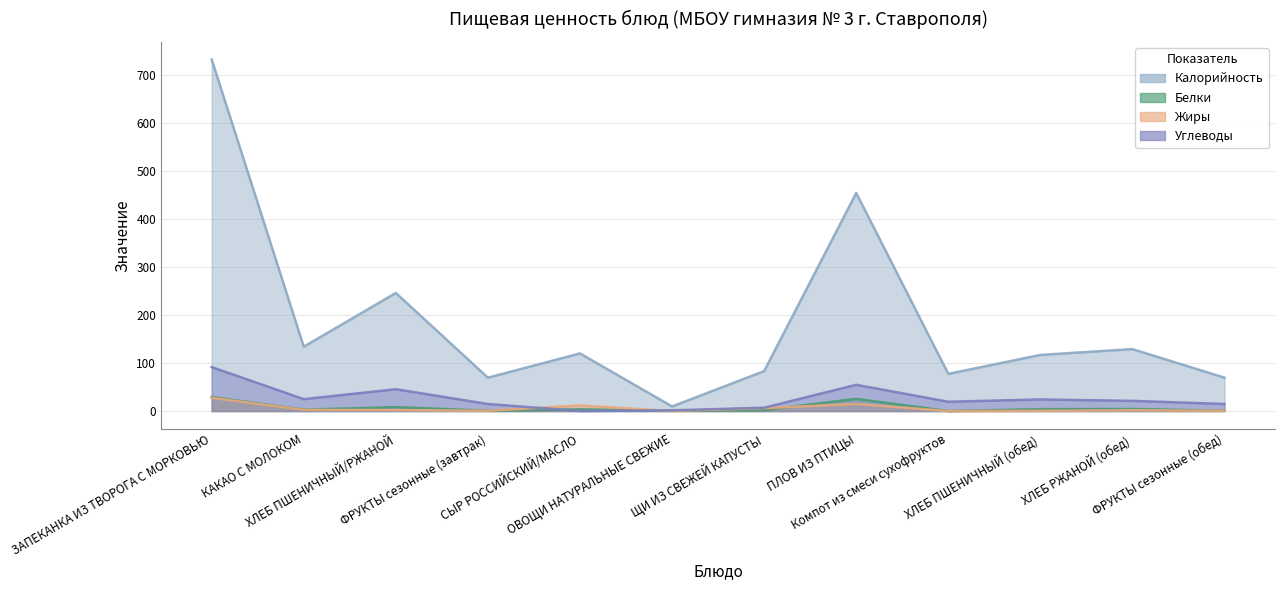

How many data points does each series have?

12